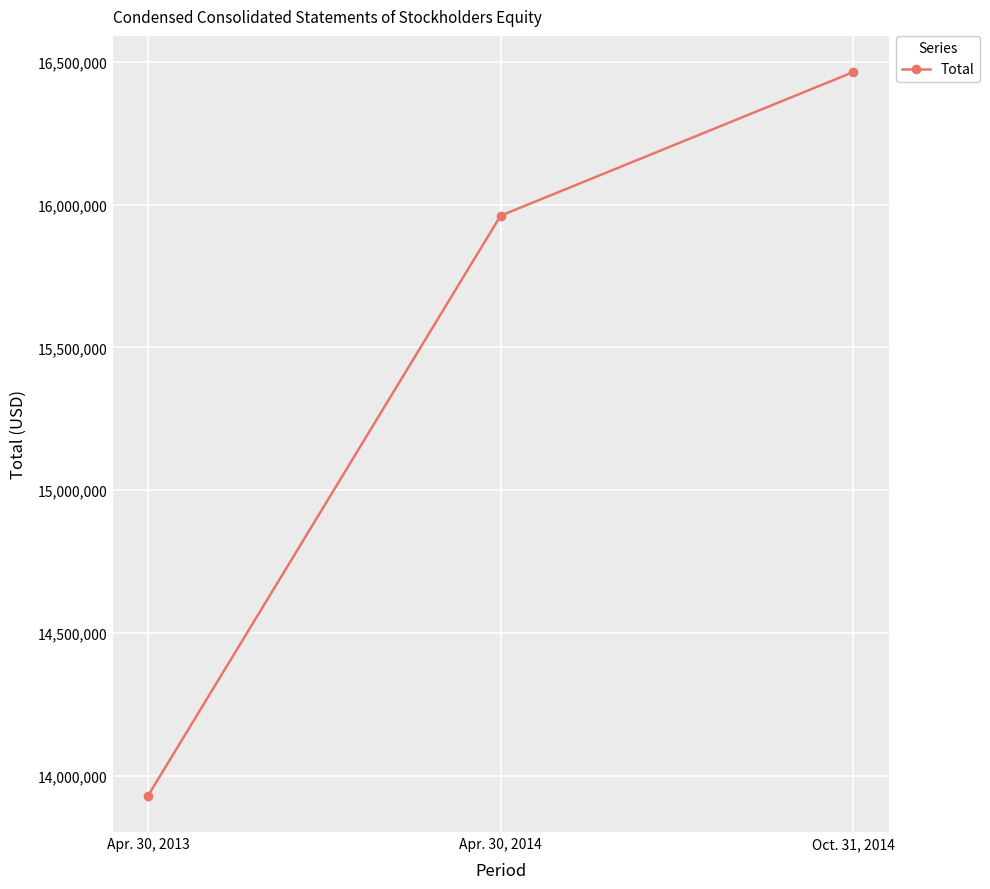

How many lines are shown in the chart?

1